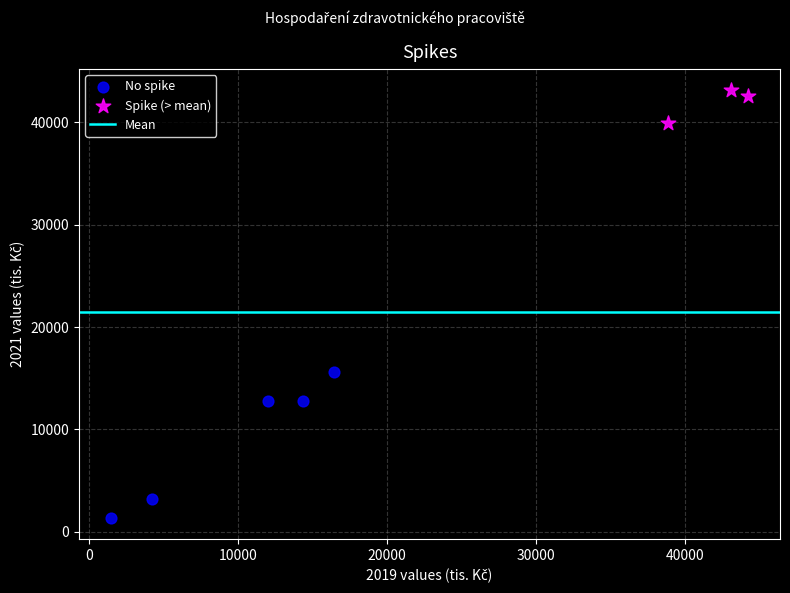

Which series contains the highest Y value?

Spike (> mean)